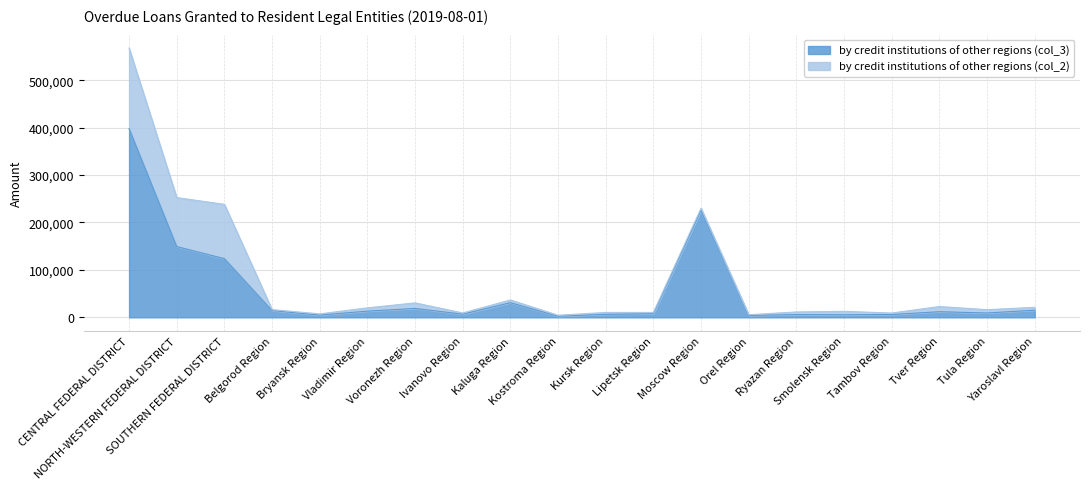

The value at Yaroslavl Region is 15027. True or false?

True